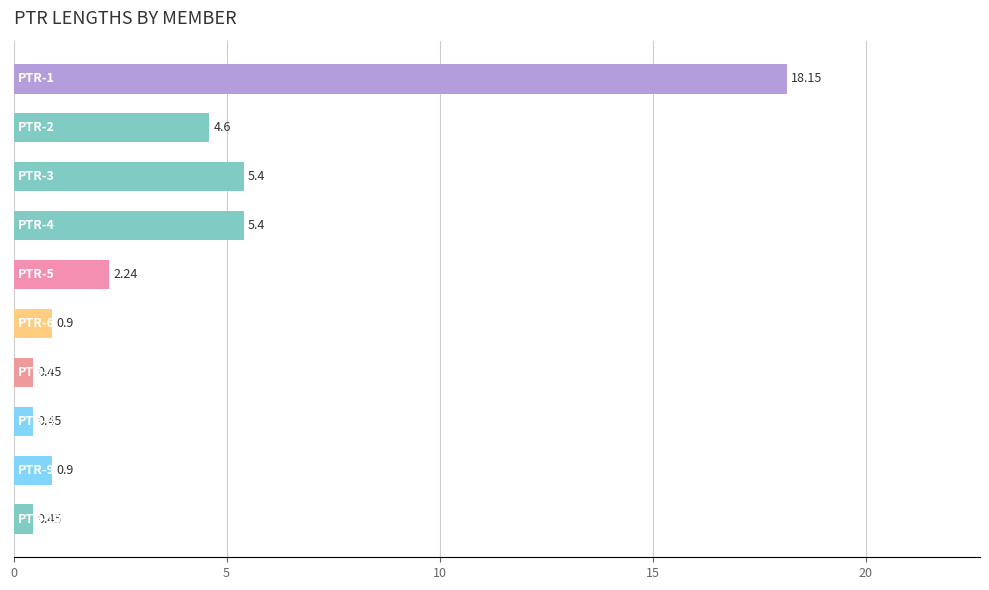

Does the chart contain any negative values?

No